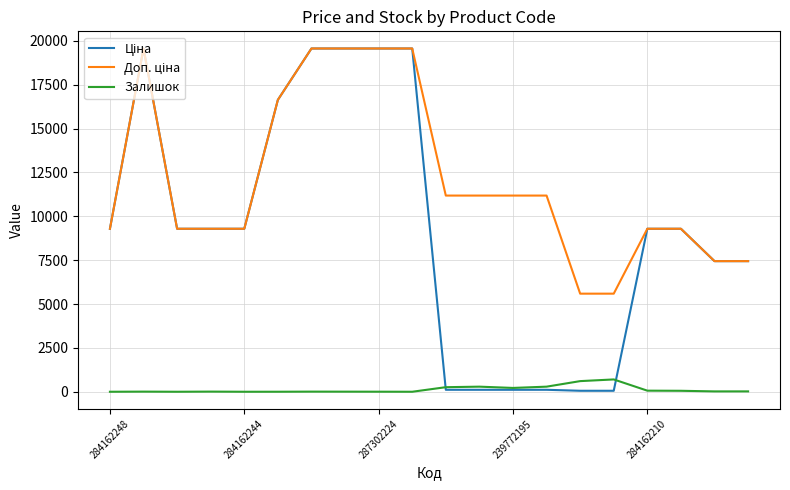

What is the greatest value displayed?

19564.9